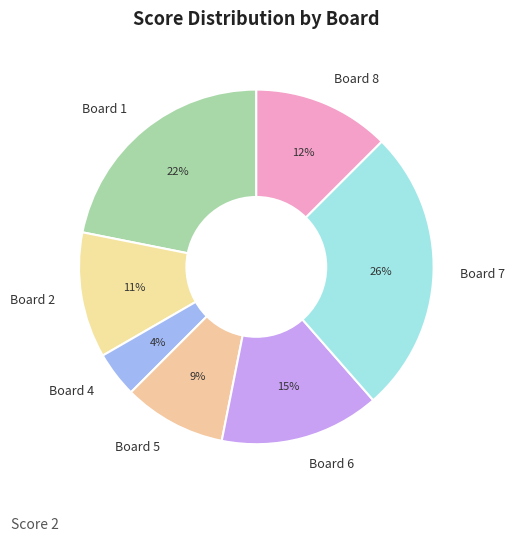

Is it true that Board 5 is 9% of the pie?

True